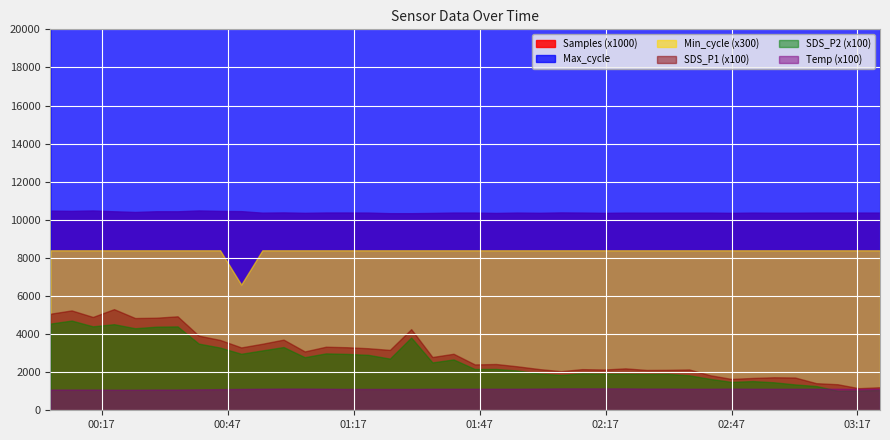

The value of Min_cycle at 2022/01/01 02:46:59 is 41.3. True or false?

False